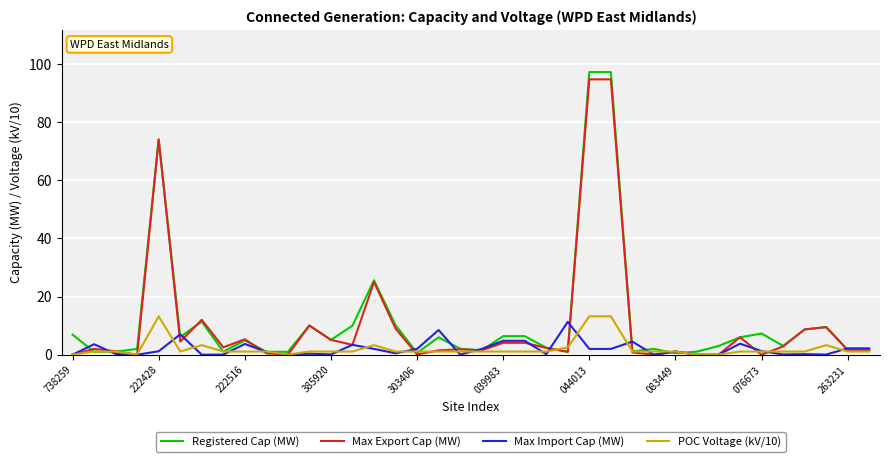

What is the greatest value displayed?

97.2